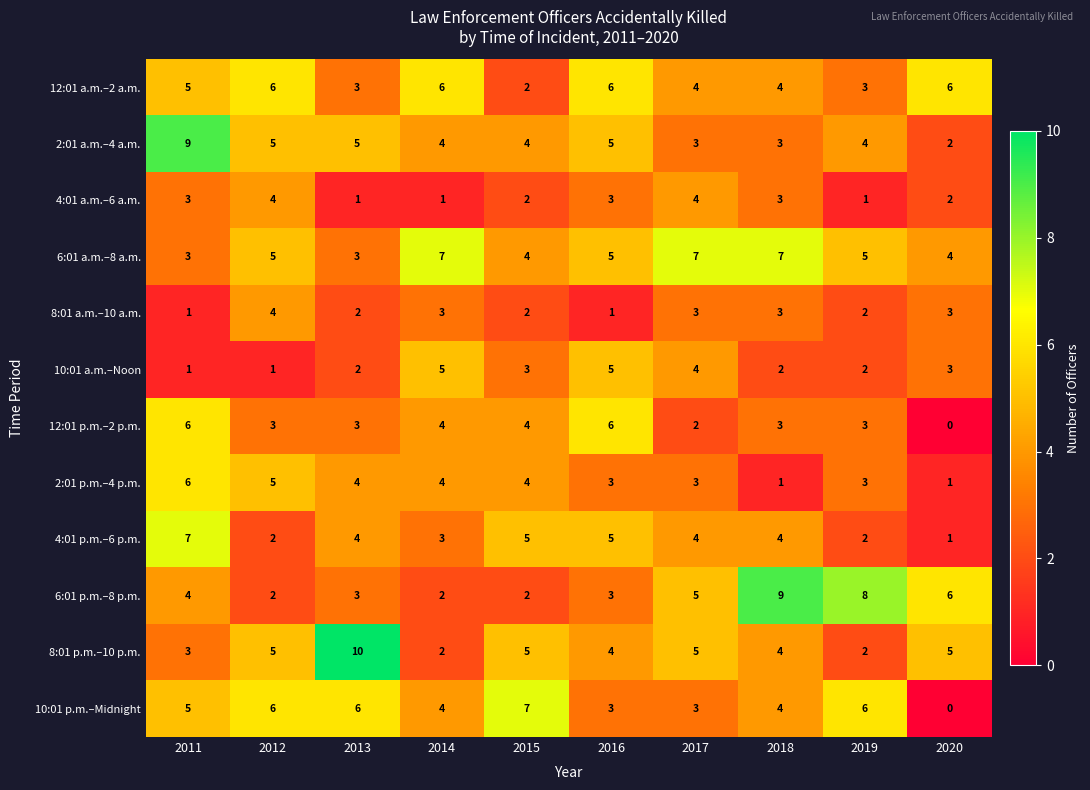

At which label does 10:01 p.m.–Midnight reach its minimum?

2020